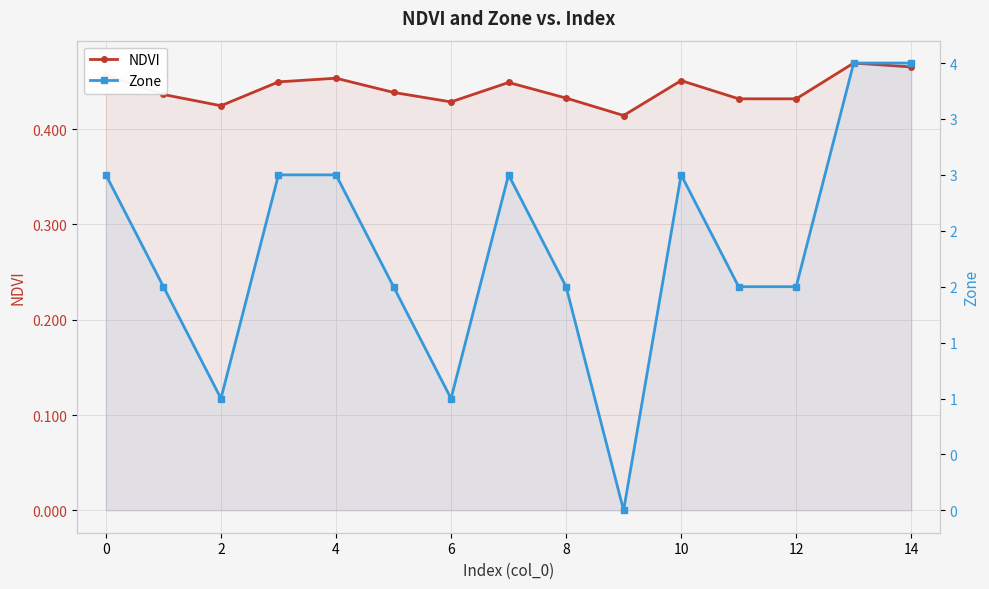

Reading left to right, what are all the values shown in this chart?

NDVI: 0.5	0.4	0.4	0.4	0.5	0.4	0.4	0.4	0.4	0.4	0.5	0.4	0.4	0.5	0.5
Zone: 3.0	2.0	1.0	3.0	3.0	2.0	1.0	3.0	2.0	0.0	3.0	2.0	2.0	4.0	4.0